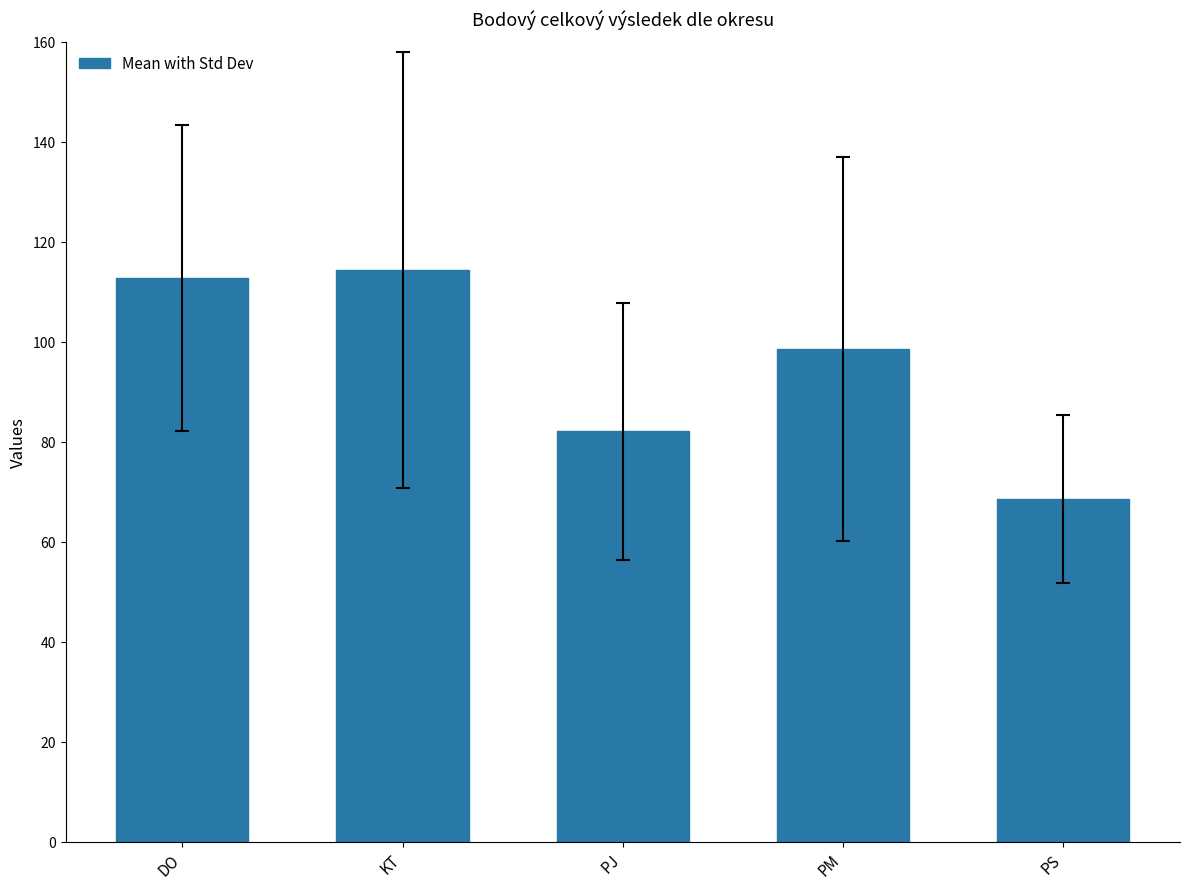

What is the average value?

95.3